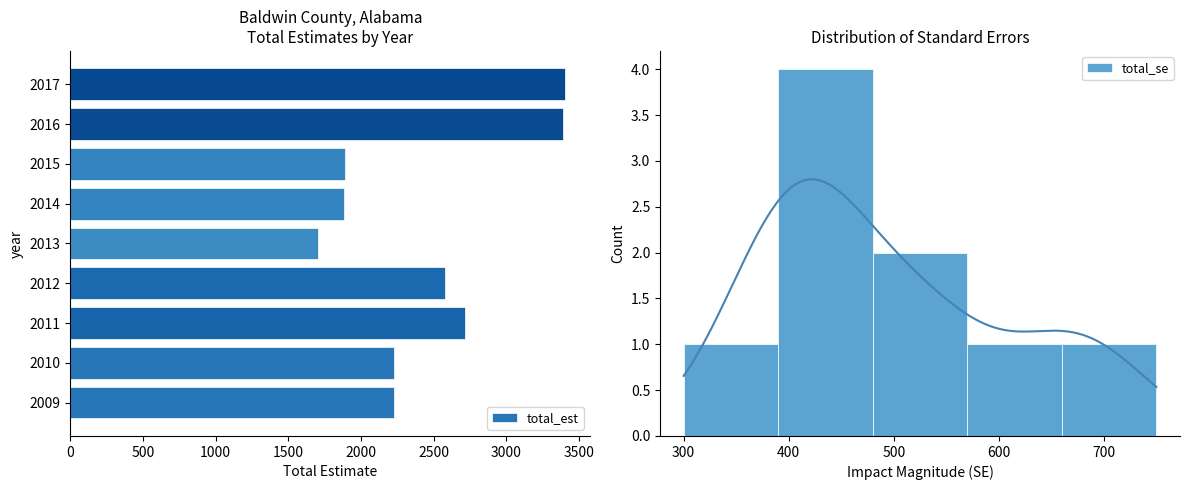

Reading right to left, what are all the values shown in this chart?

3408	3390	1893	1886	1705	2577	2715	2228	2229